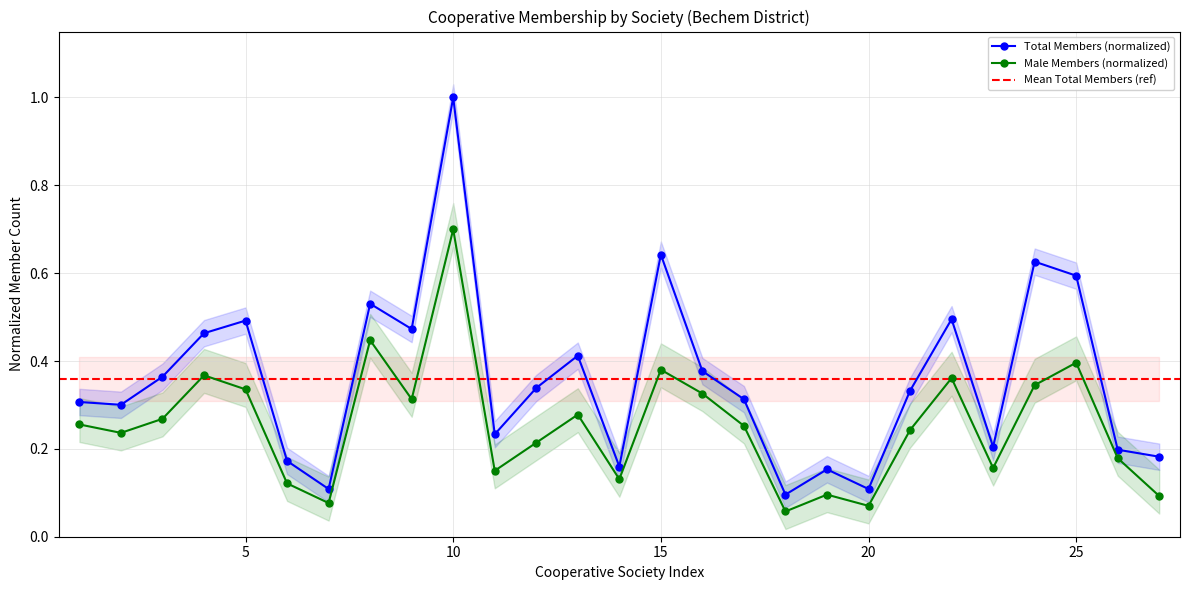

True or false: Male Members and Total Members cross at least once.

False